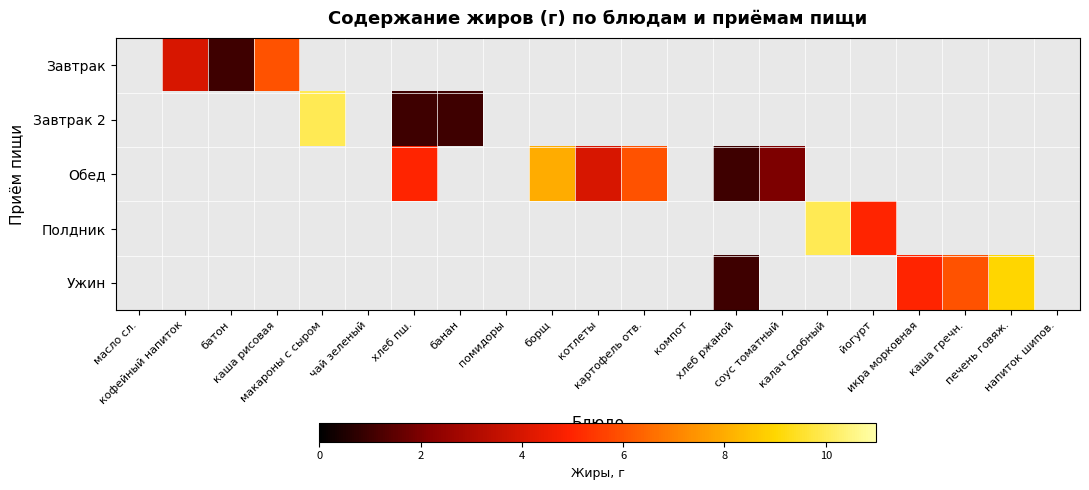

Rank the series at хлеб пш. from highest to lowest value.

Обед, Завтрак 2, Завтрак, Полдник, Ужин